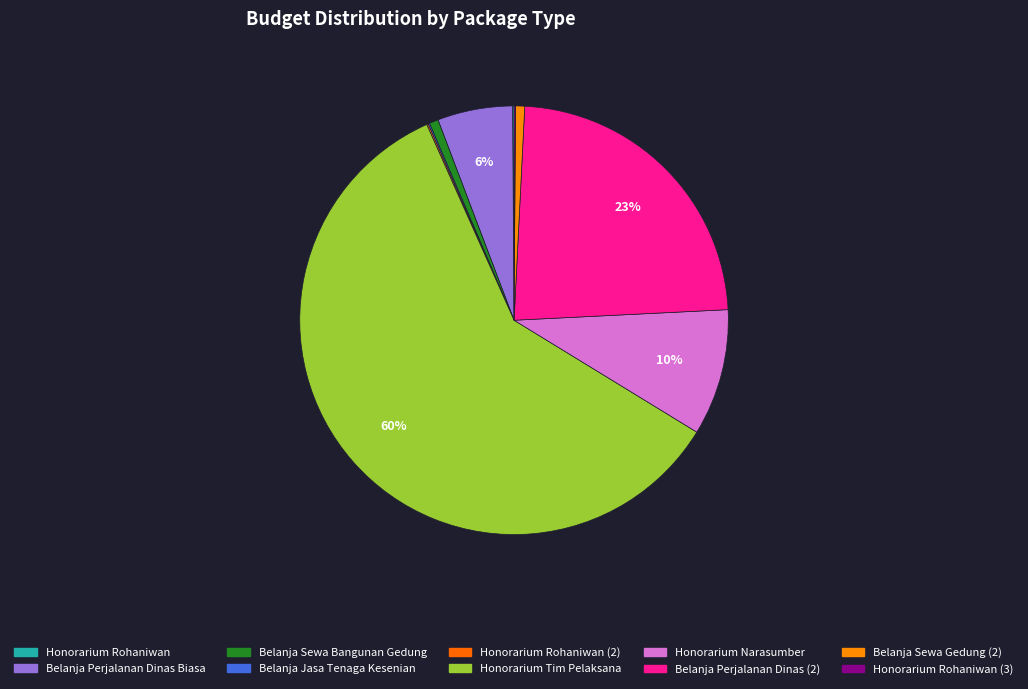

Which slice is the smallest?

Honorarium Rohaniwan